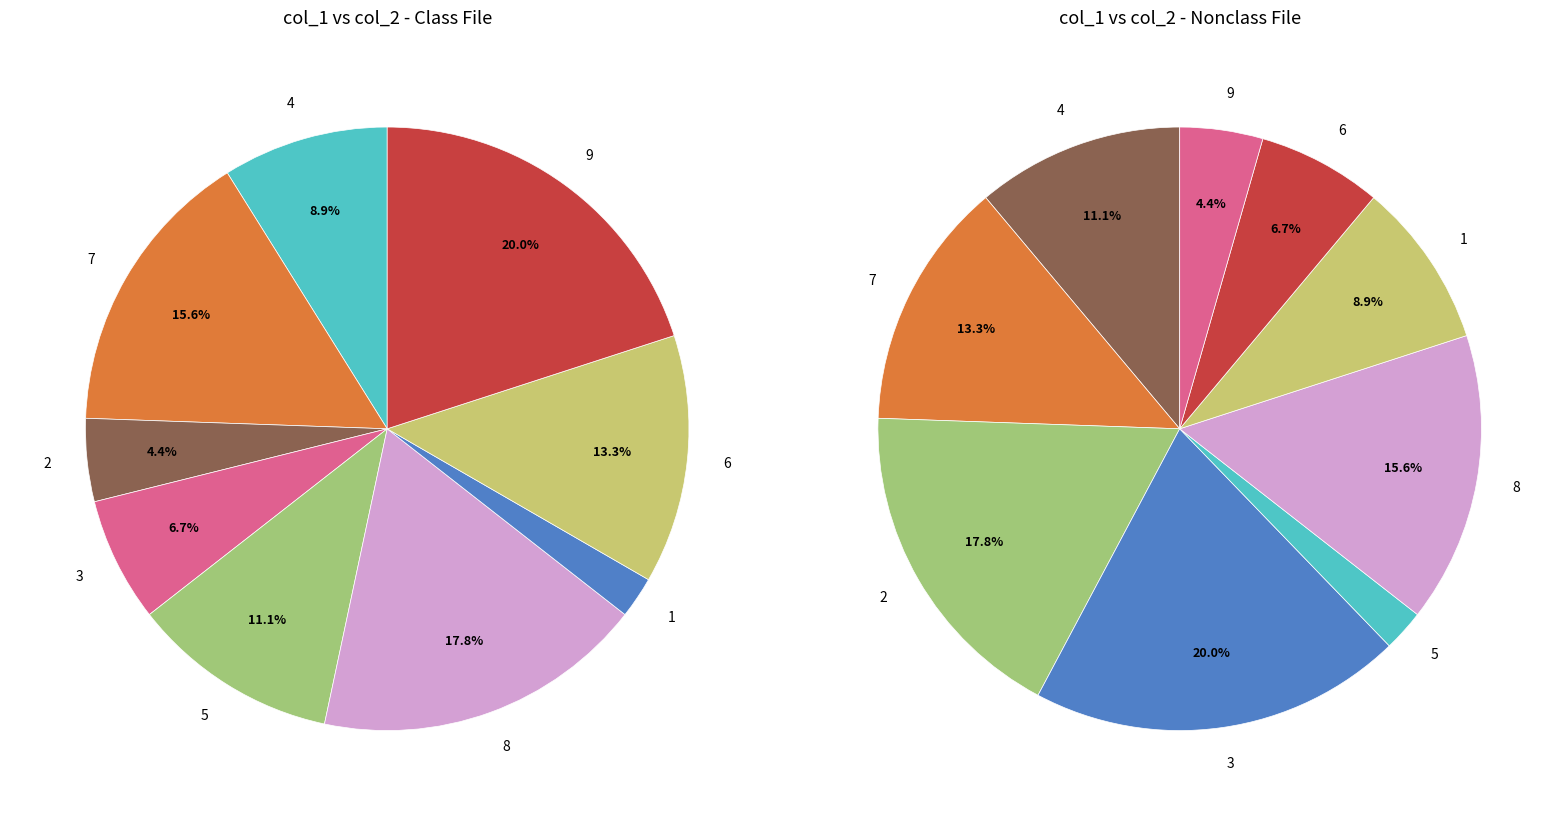

Which has a higher value, 8 or 2?

2